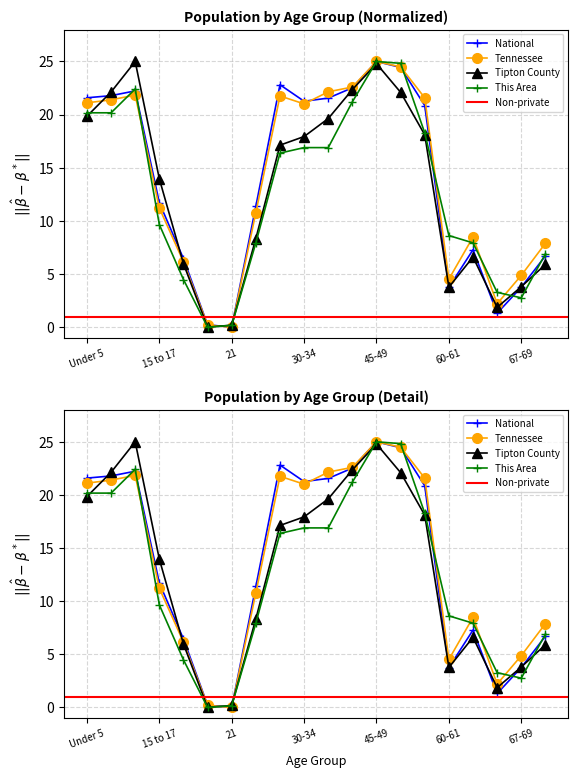

True or false: Tipton County and National intersect in this chart.

True